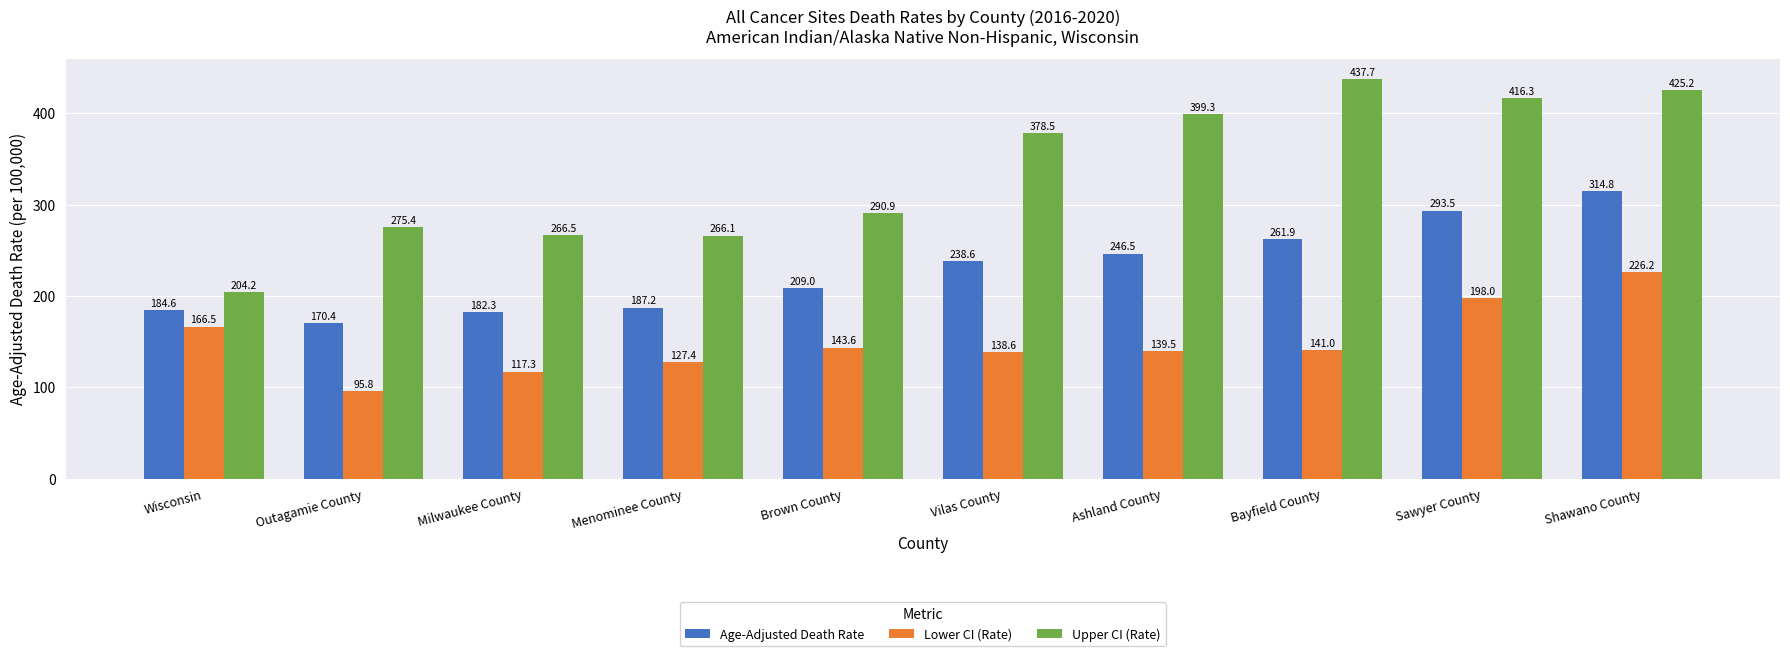

Which series has the largest range (max minus min)?

Upper CI (Rate)